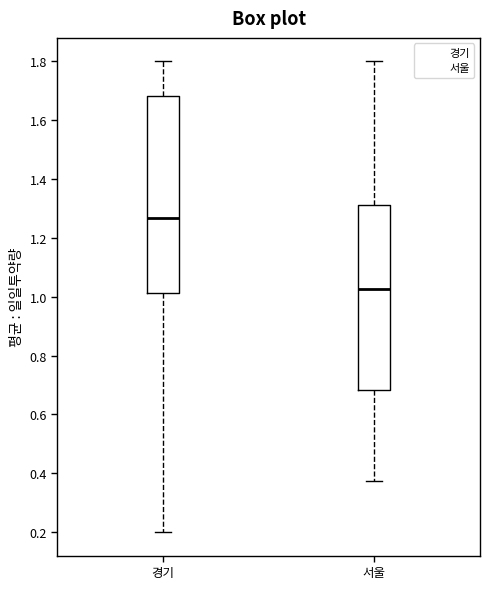

Comparing the boxes themselves (not the whiskers), which one is the tallest?

경기